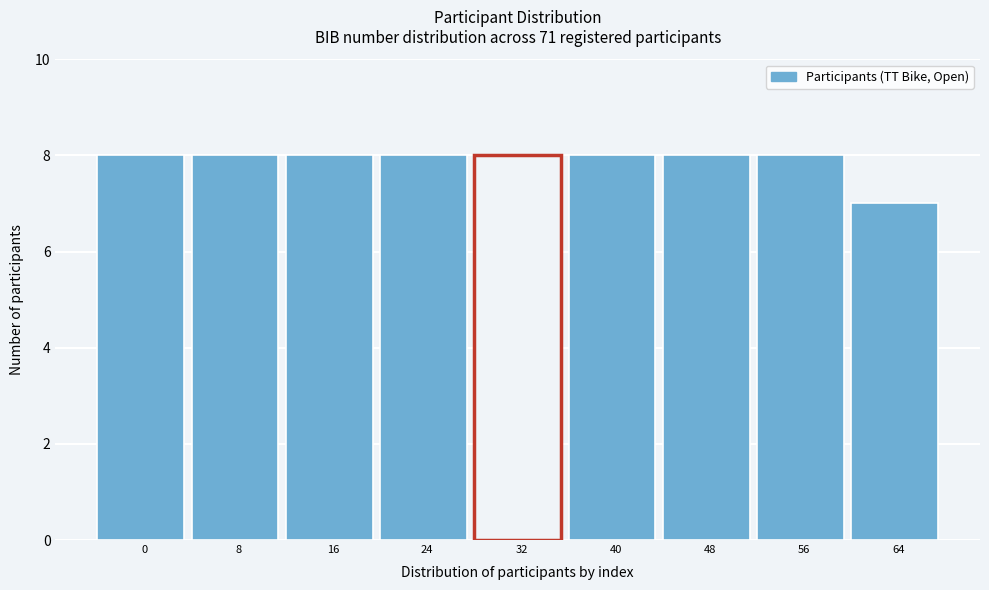

Reading left to right, extract all data points from this chart.

0=8	8=8	16=8	24=8	32=8	40=8	48=8	56=8	64=7